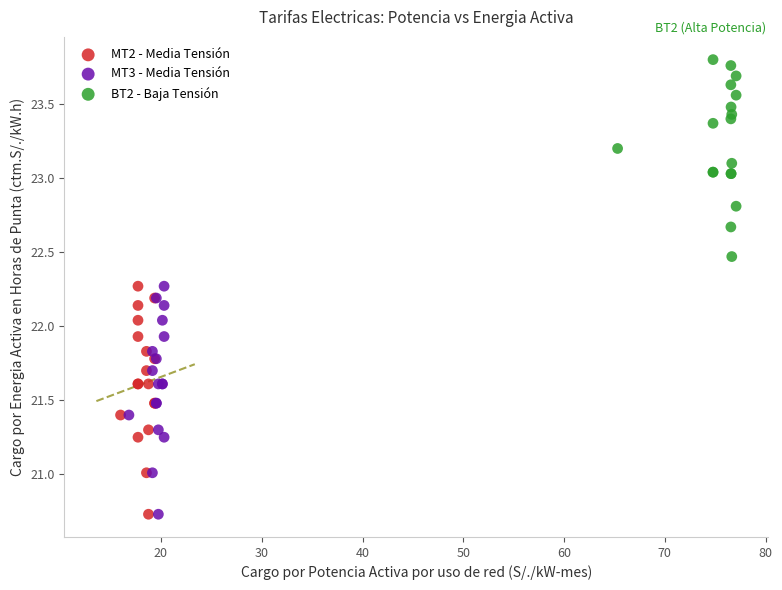

Which series contains the highest Y value?

BT2 - Baja Tensión